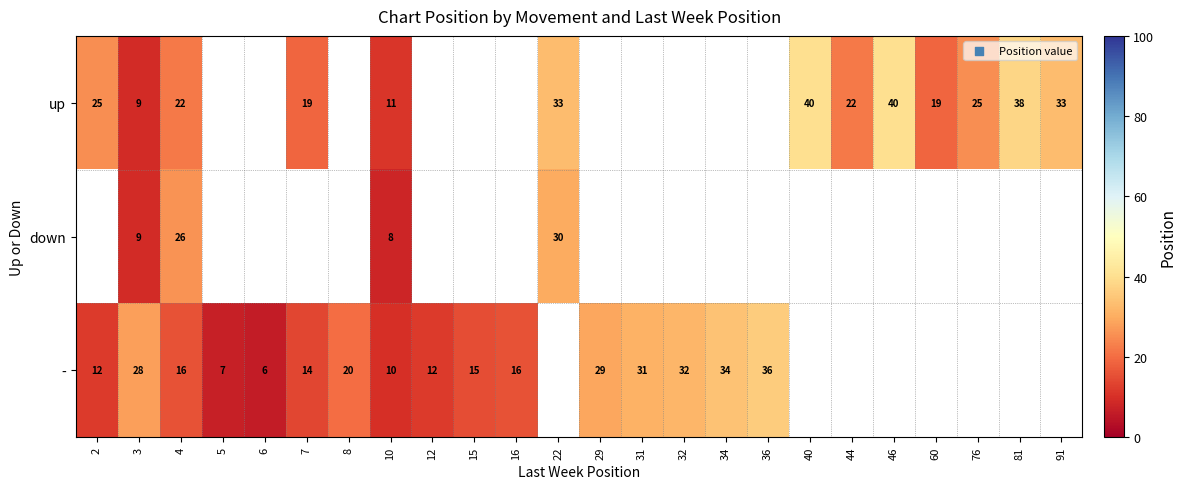

What is the spread (max minus min) of values at 3?

19